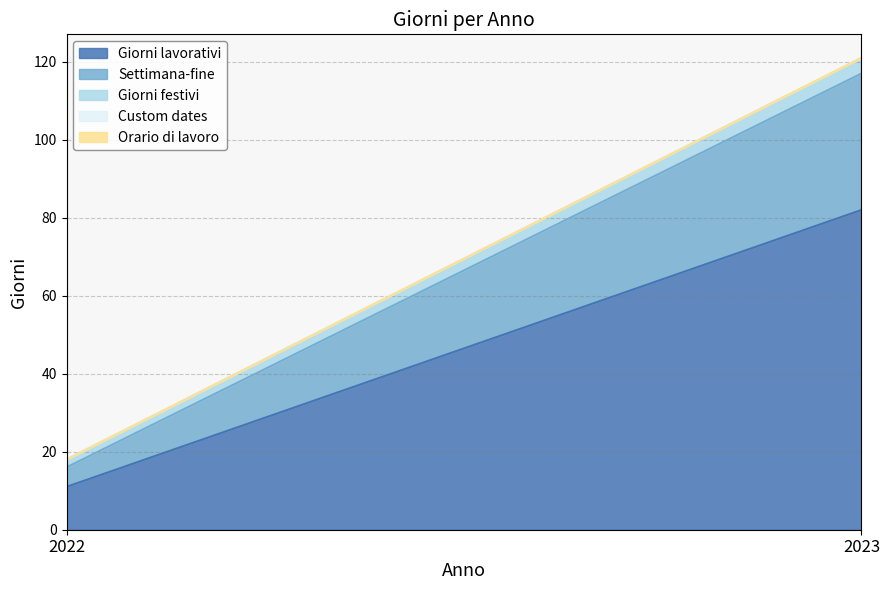

How many lines are shown in the chart?

5